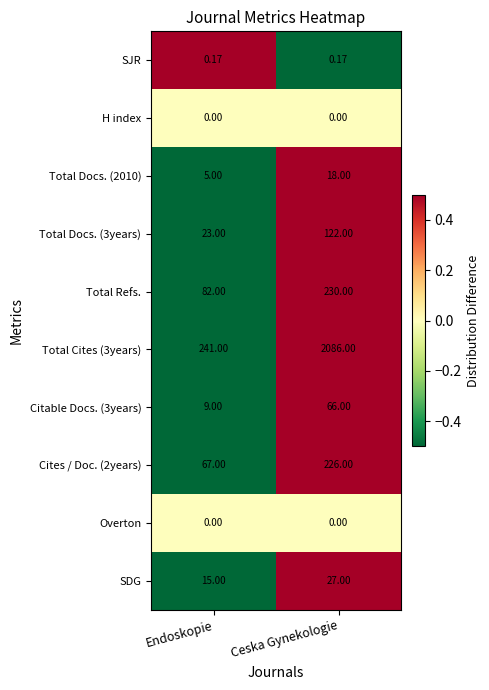

At which label is Total Docs. (3years) closest to 72?

Endoskopie